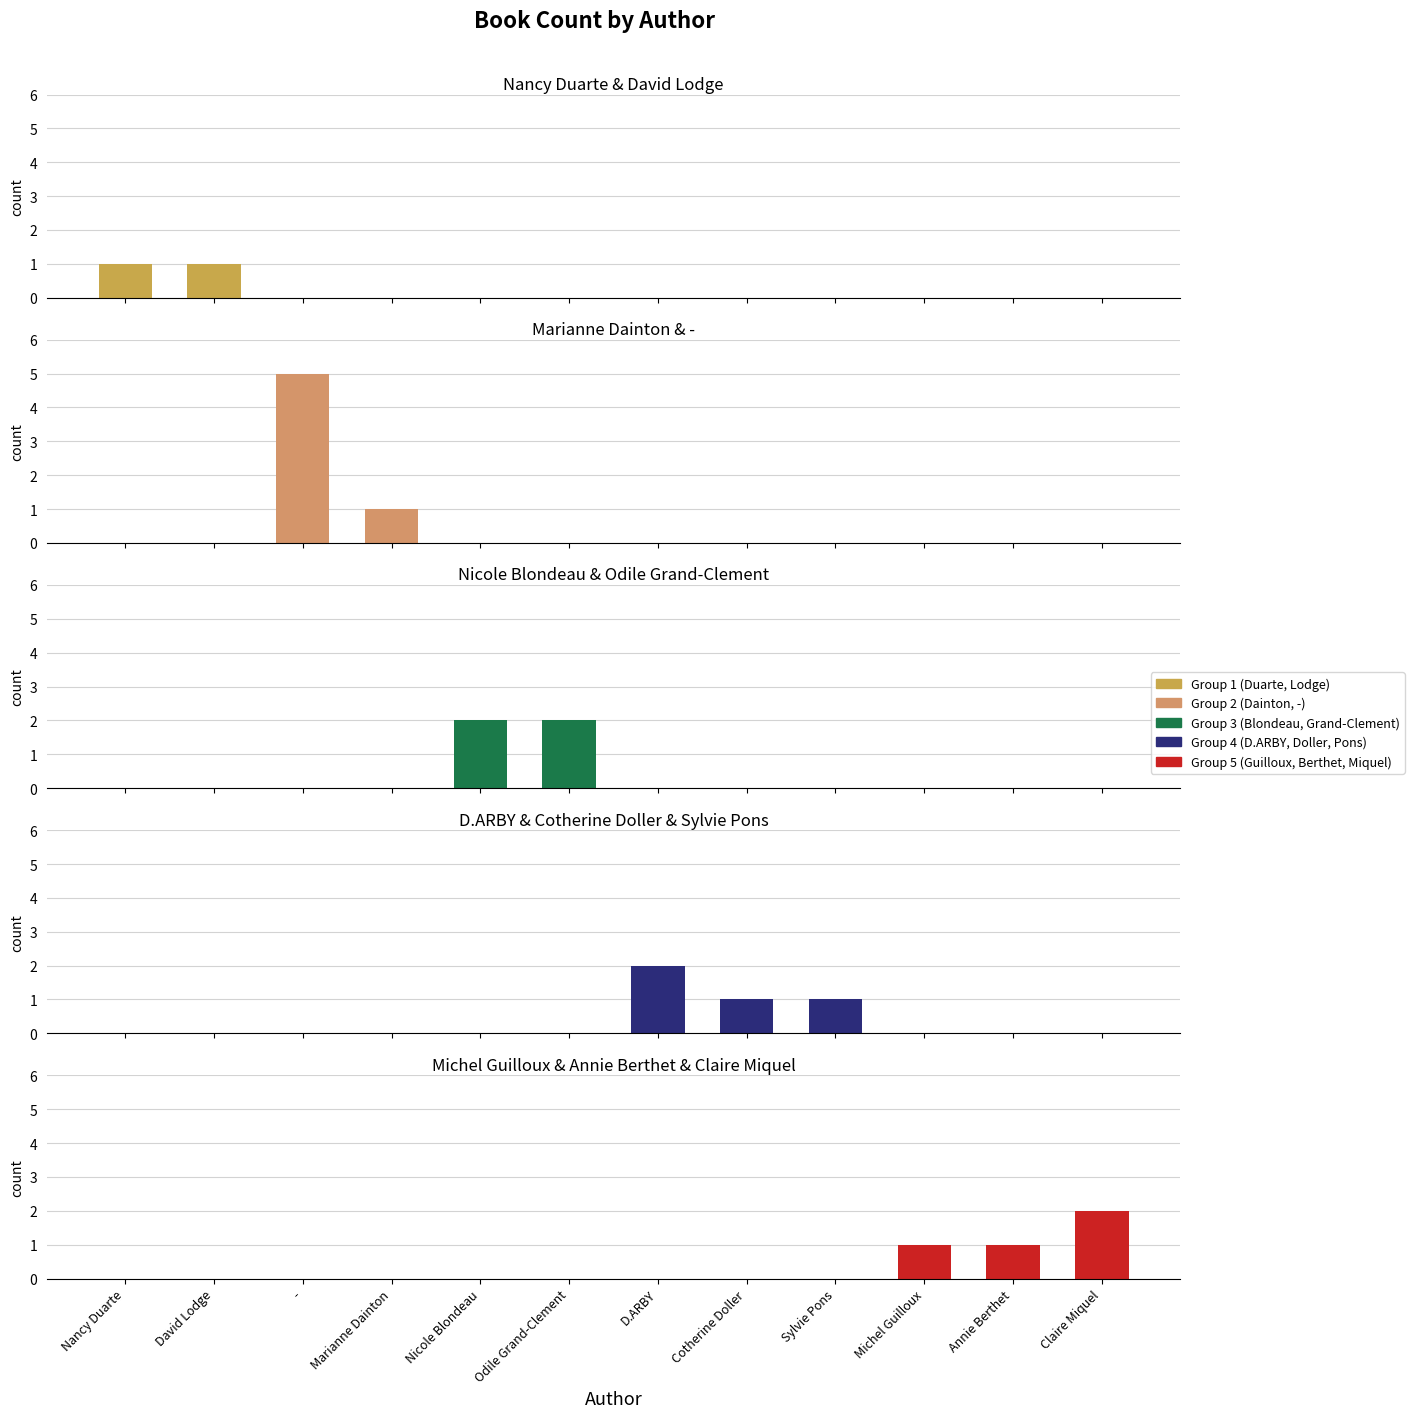

Reading left to right, what are all the values shown in this chart?

Nancy Duarte & David Lodge: 1	1	0	0	0	0	0	0	0	0	0	0
Marianne Dainton & -: 0	0	5	1	0	0	0	0	0	0	0	0
Nicole Blondeau & Odile Grand-Clement: 0	0	0	0	2	2	0	0	0	0	0	0
D.ARBY & Cotherine Doller & Sylvie Pons: 0	0	0	0	0	0	2	1	1	0	0	0
Michel Guilloux & Annie Berthet & Claire Miquel: 0	0	0	0	0	0	0	0	0	1	1	2